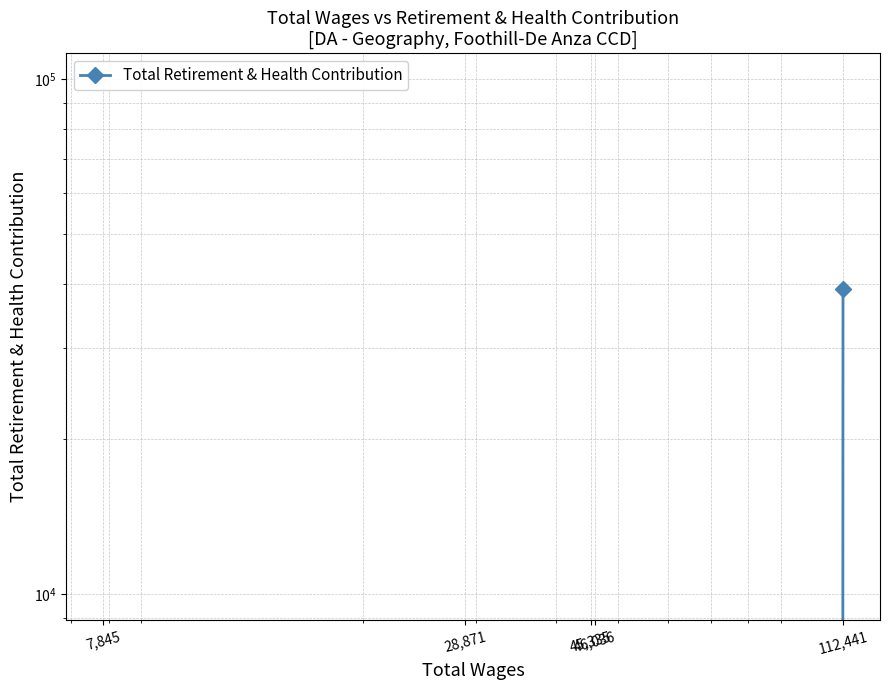

What is the sum of all values?

39060